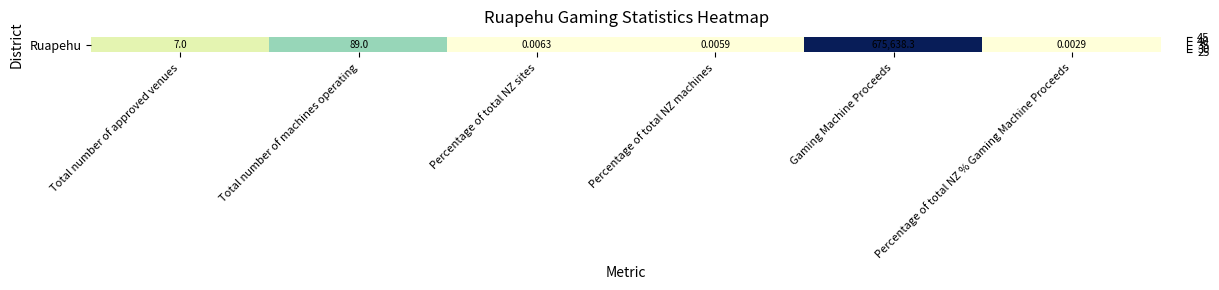

What is the ratio of the value at Total number of approved venues to the value at Gaming Machine Proceeds?

0.6